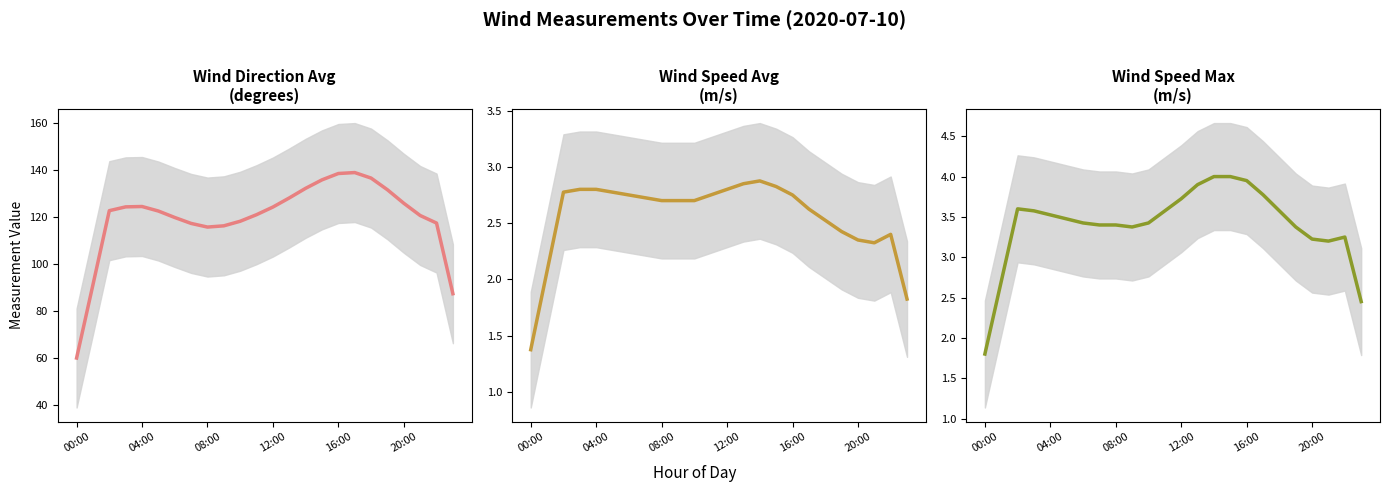

True or false: wind_spd_avg and wind_dir_avg intersect in this chart.

False